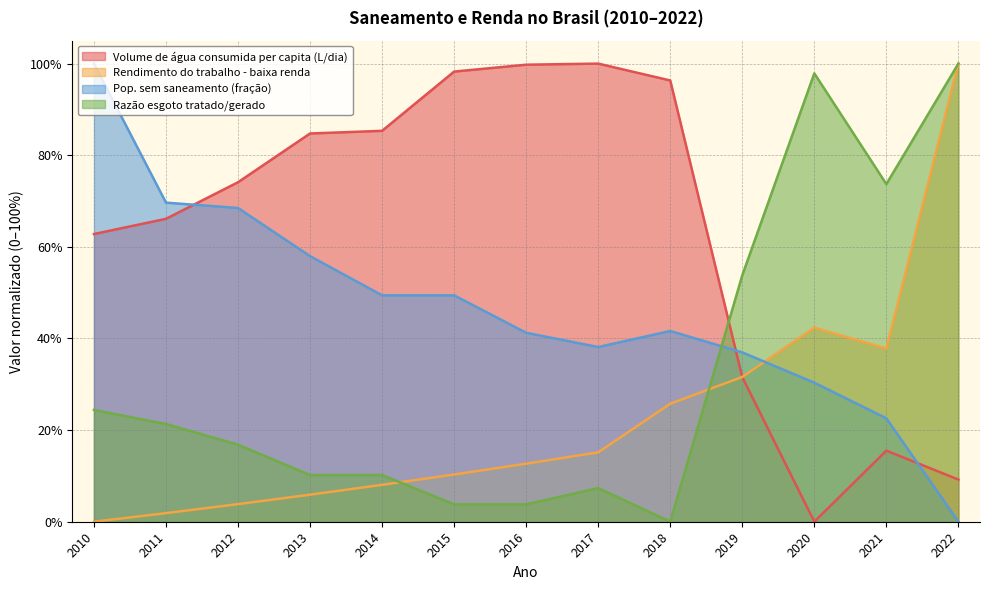

How many times do Razão esgoto tratado/gerado and Rendimento do trabalho - baixa renda cross each other?

2